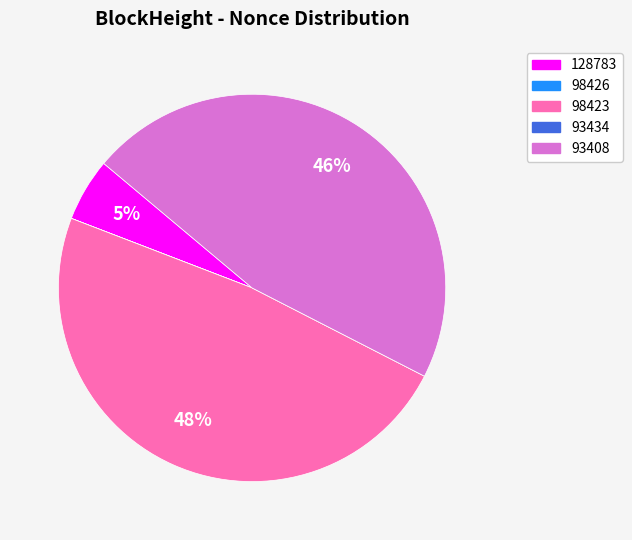

The 93408 slice represents 56% of the pie. True or false?

False